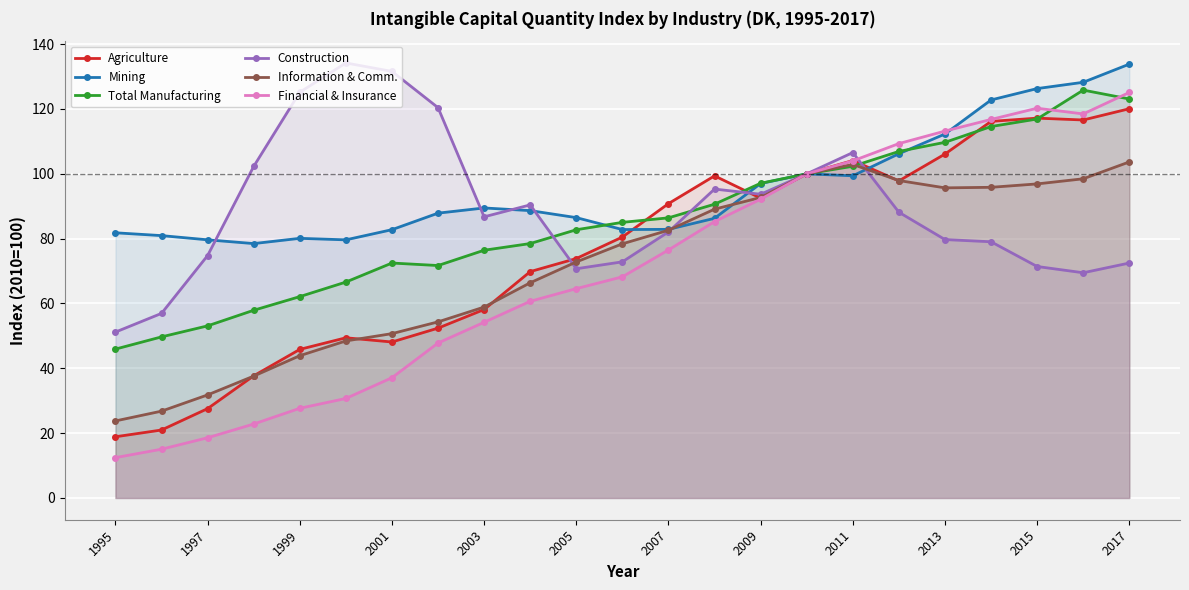

Which series has the largest total across all categories?

Mining